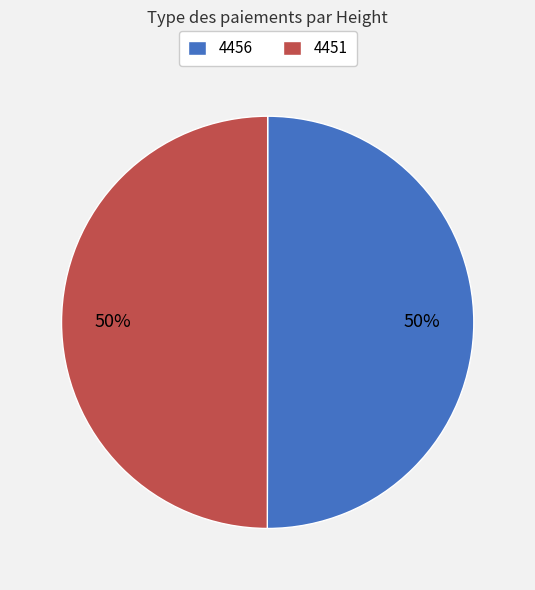

How many slices are in this pie chart?

2